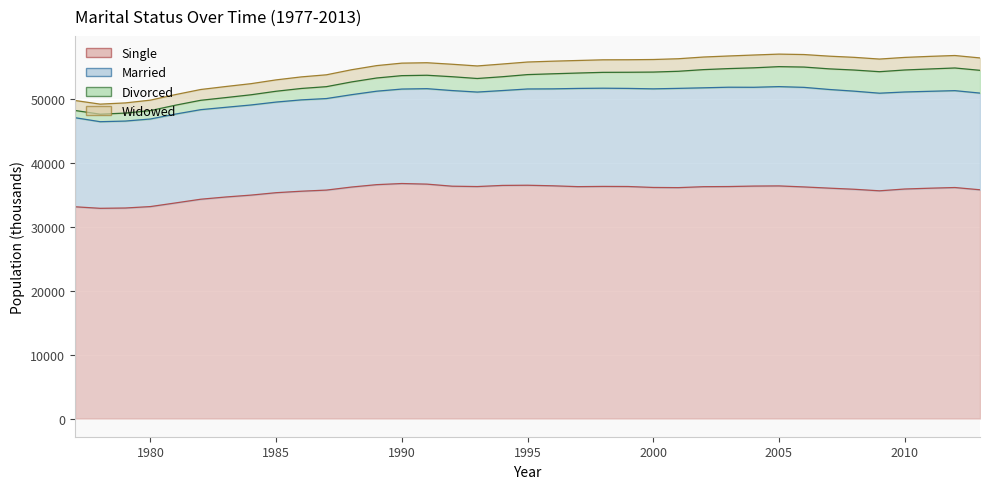

Is the value of Widowed at 1993 greater than the value of Single at 1994?

Yes